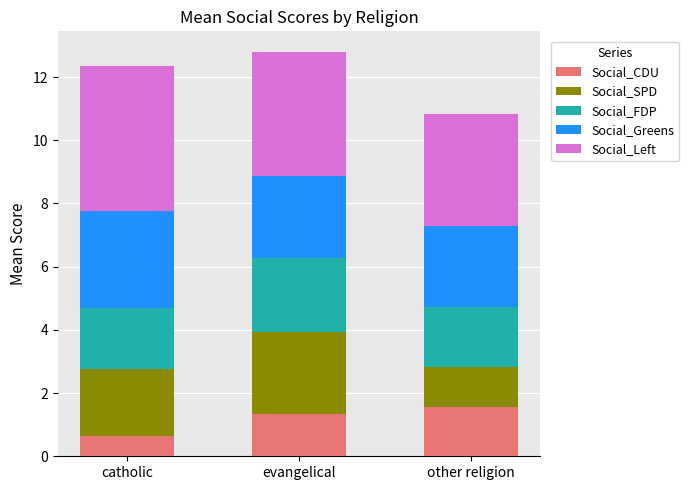

What is the difference between the maximum and minimum values in the Social_CDU series?

0.9